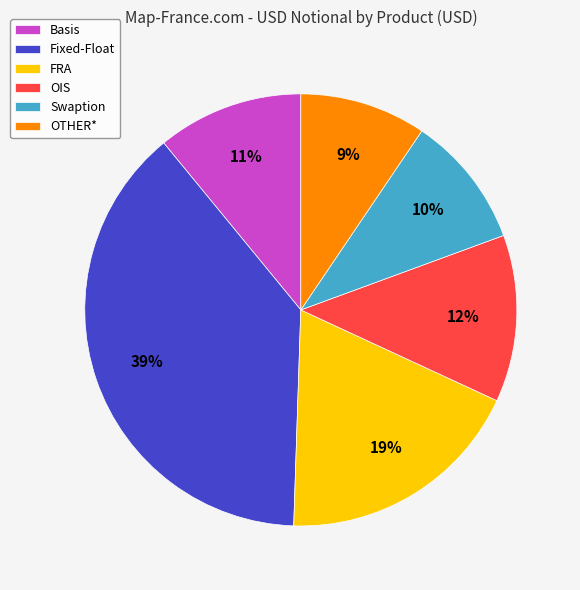

Does any single category account for the majority?

No